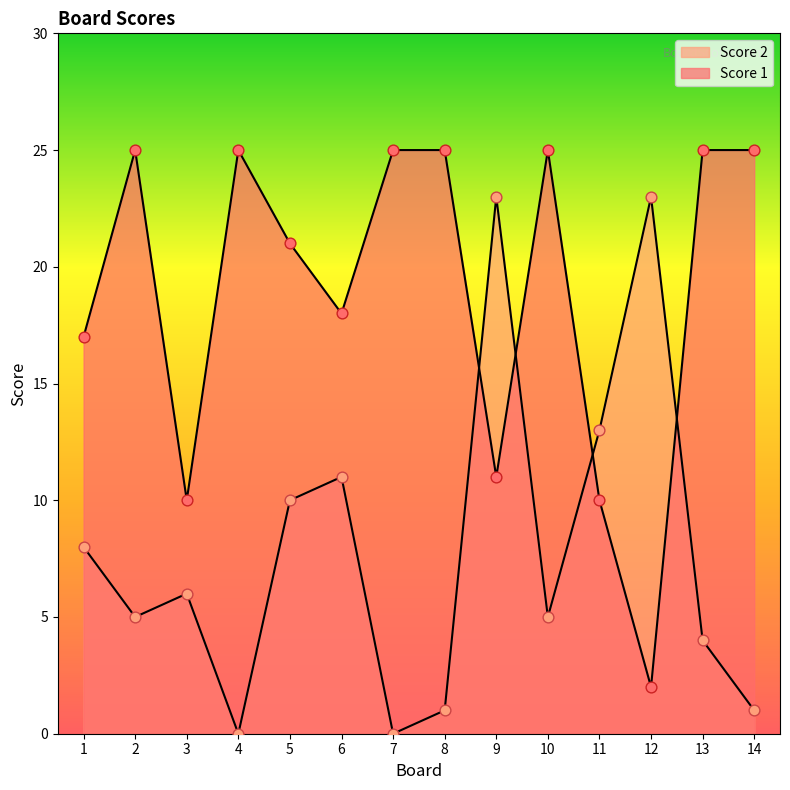

Which series has the largest Y range (max minus min)?

Score 1